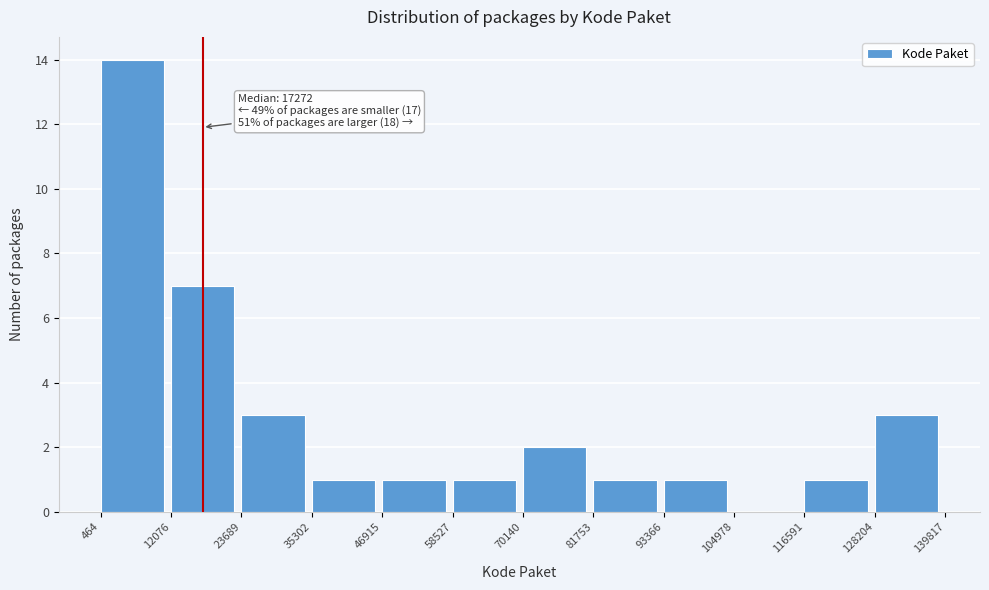

Over which range of the x-axis is the bar tallest?

464 to 12076